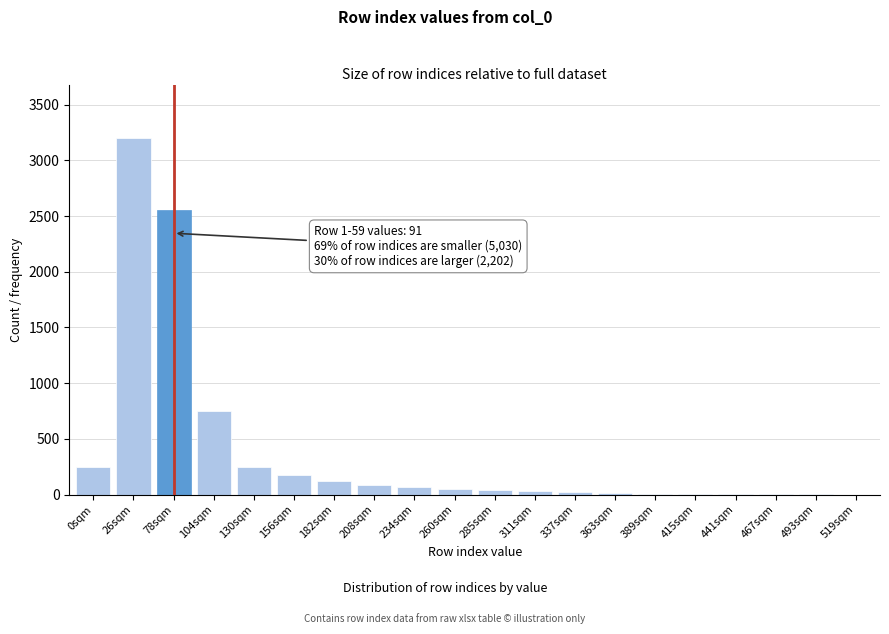

What is the greatest value displayed?

3200